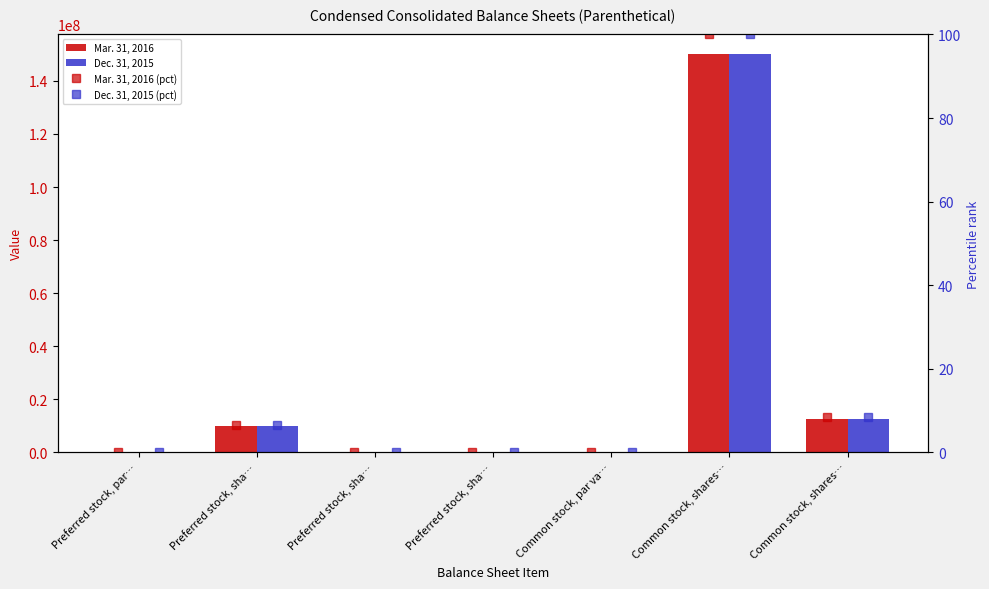

Rank the series at Common stock, shares… from lowest to highest value.

Mar. 31, 2016 (pct), Dec. 31, 2015 (pct), Mar. 31, 2016, Dec. 31, 2015